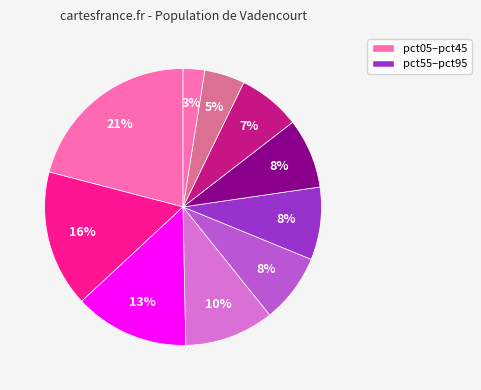

Which slice is the largest?

pct05